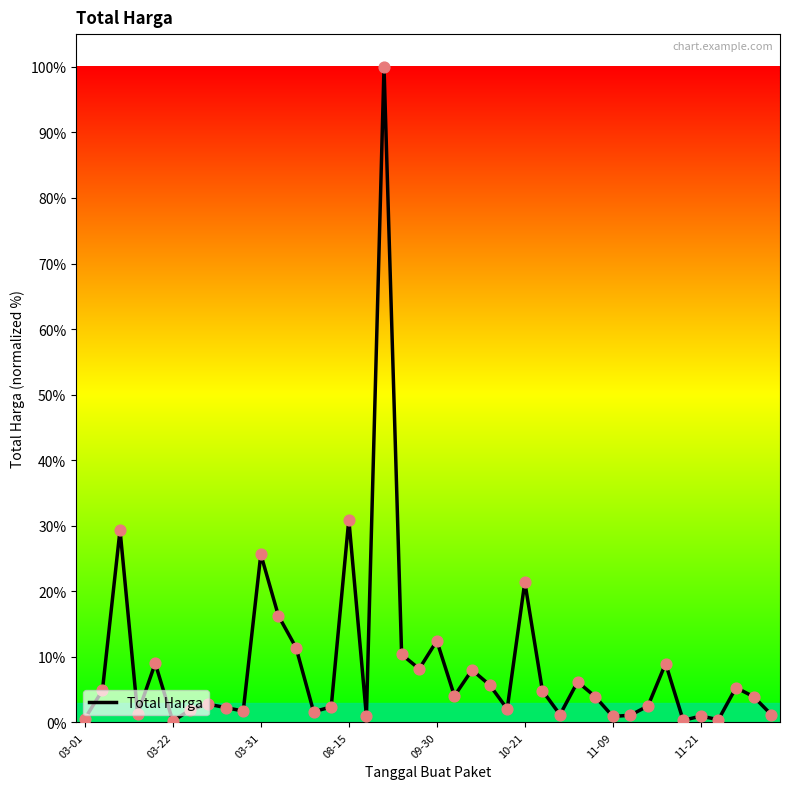

What is the greatest value displayed?

100.0